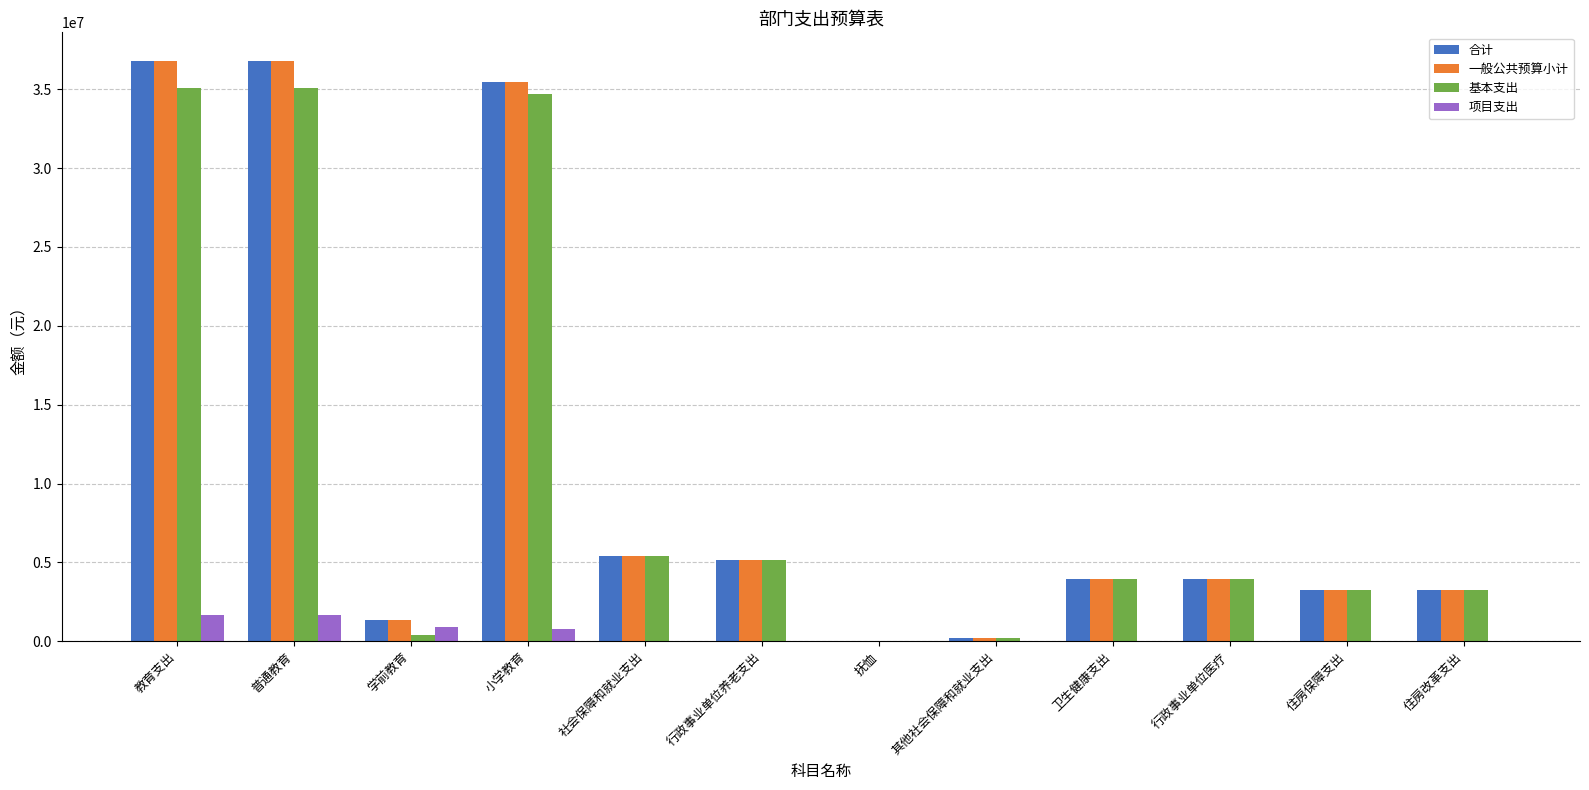

What are all the series names shown in the legend?

合计, 一般公共预算小计, 基本支出, 项目支出